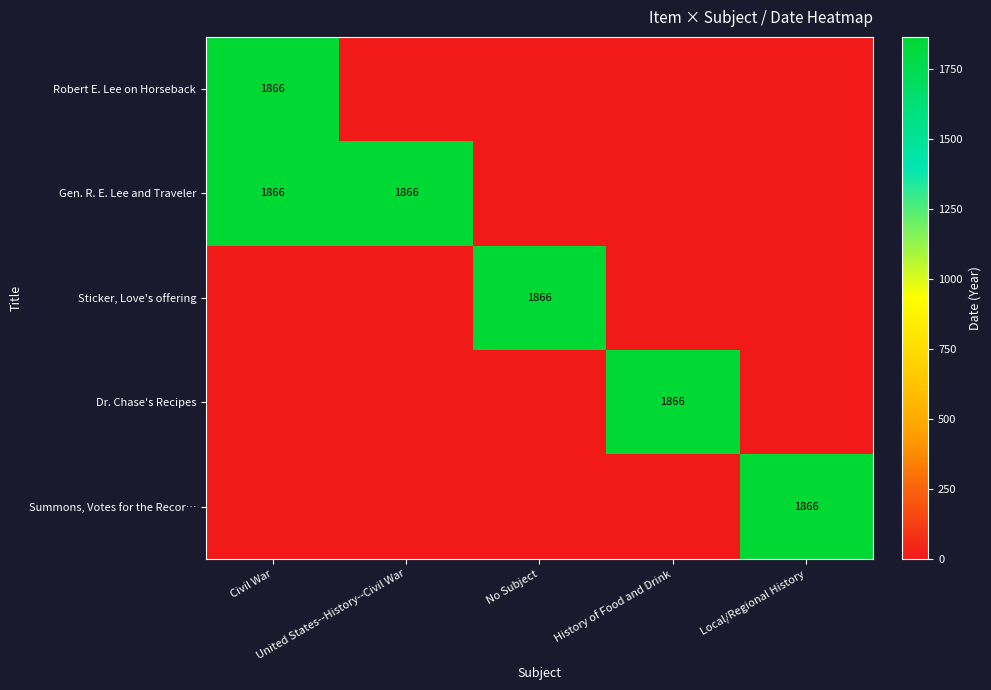

The value of Gen. R. E. Lee and Traveler at Local/Regional History is 0. True or false?

True